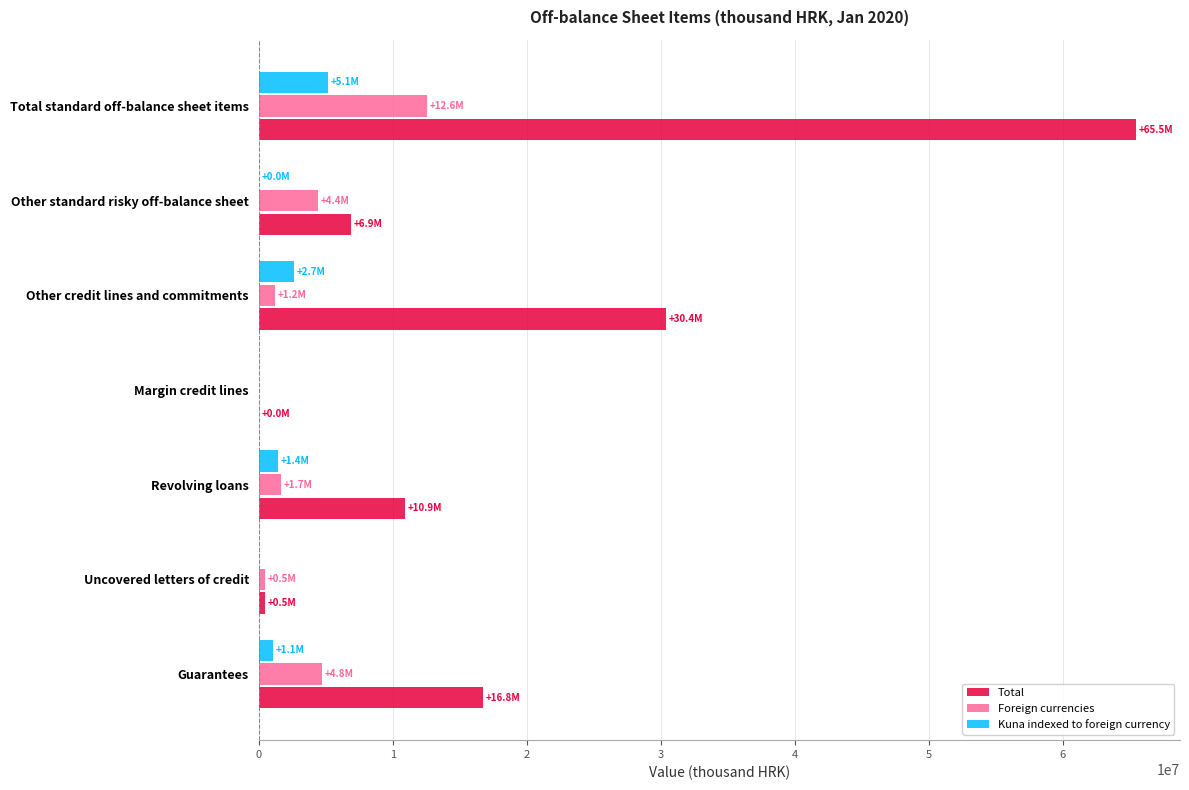

Which series changed the most between Revolving loans and Margin credit lines?

Total